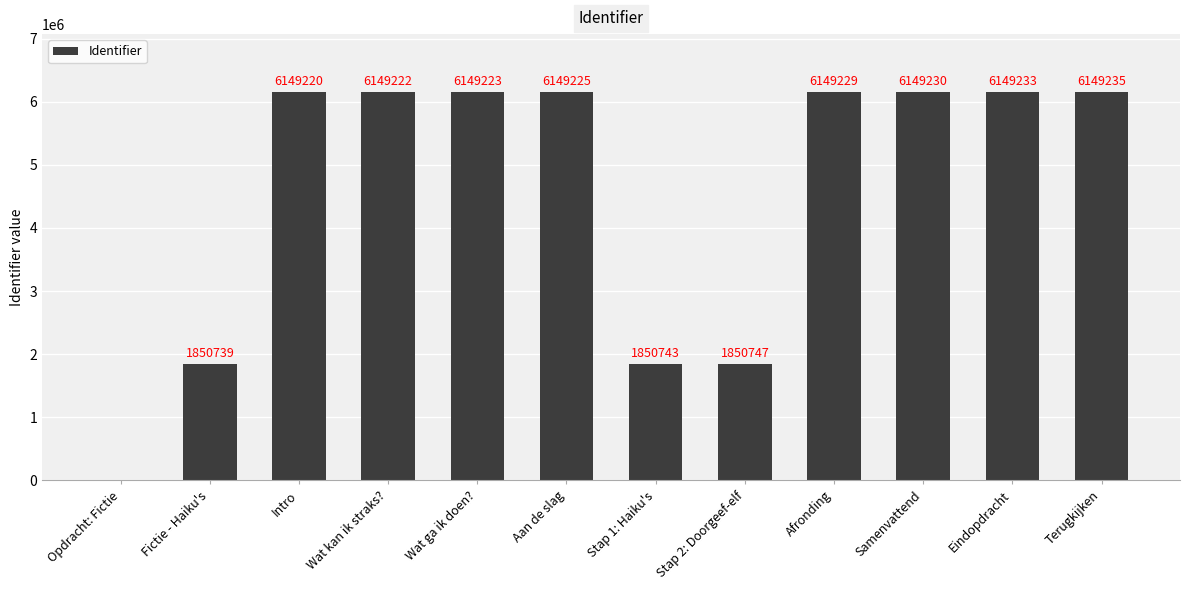

What is the ratio of the value at Samenvattend to the value at Stap 2: Doorgeef-elf?

3.3